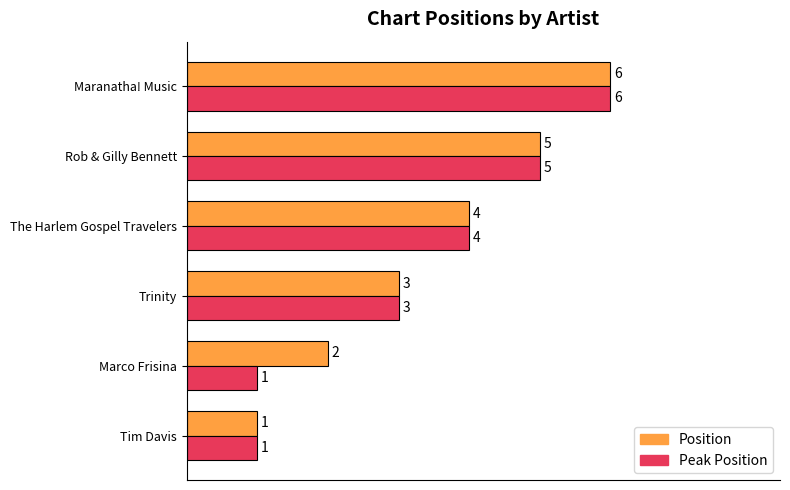

What is the average value of the Peak Position series?

3